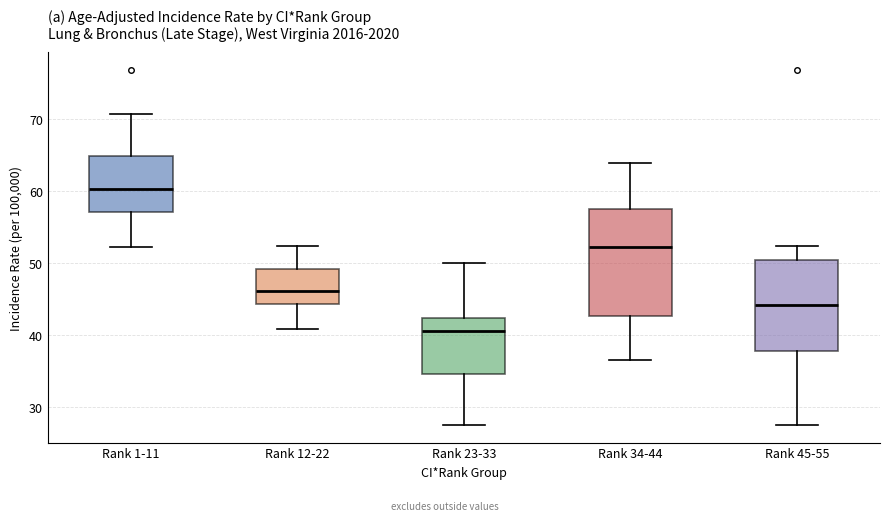

Which box is the tallest, from its lower edge to its upper edge?

Rank 34-44